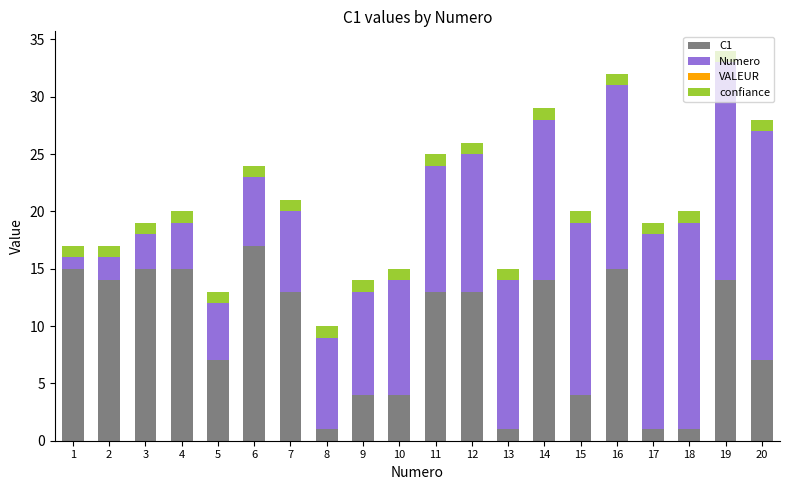

How many bars are there in total?

20